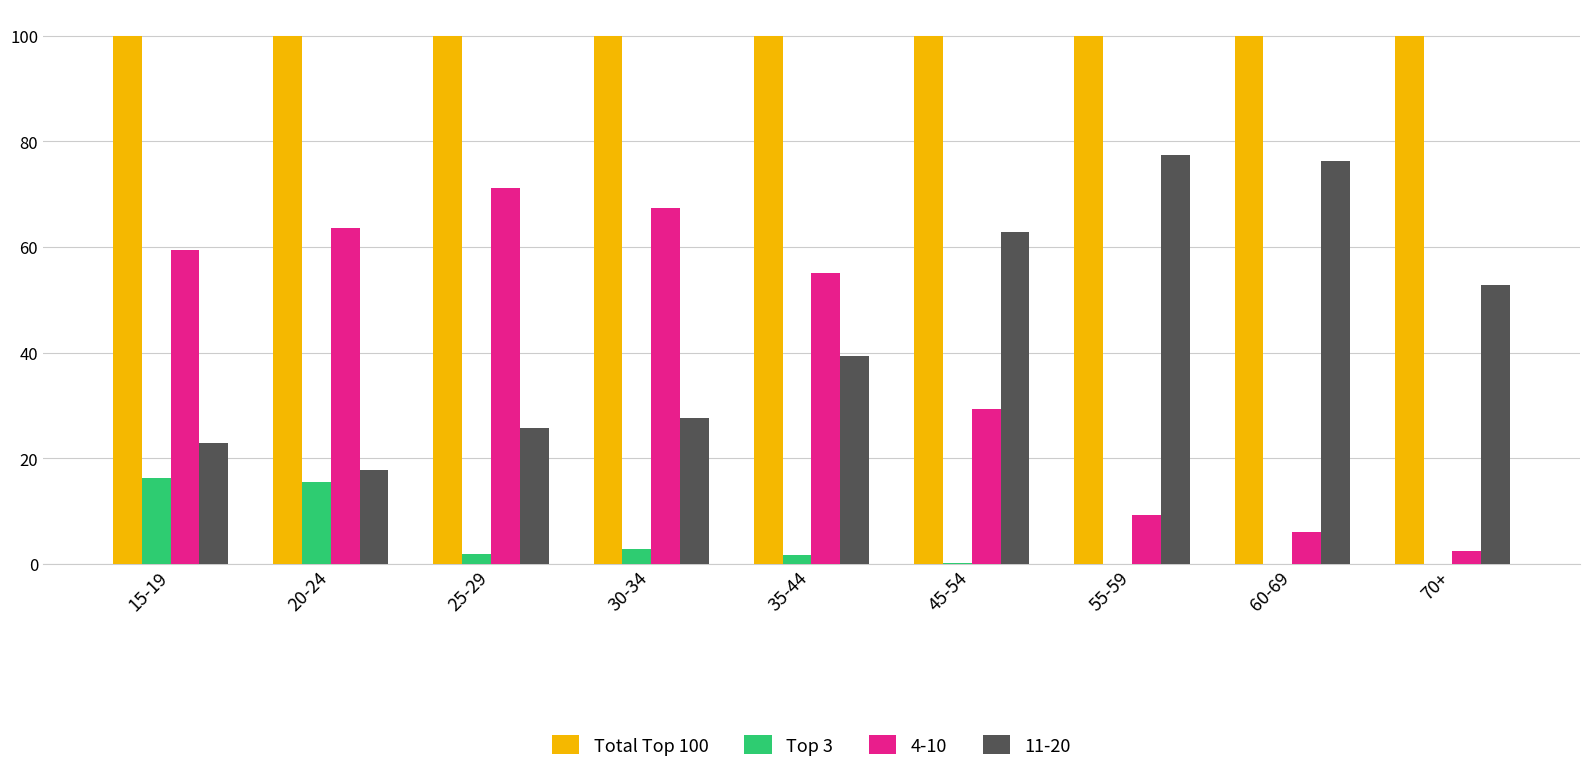

Is the value of Total Top 100 at 25-29 greater than the value of Top 3 at 35-44?

Yes